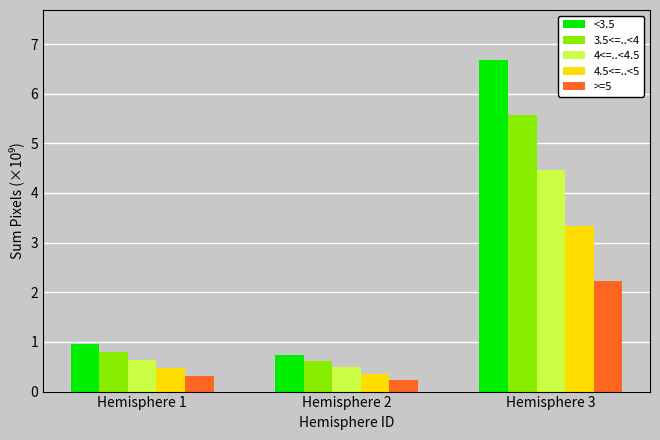

Reading right to left, transcribe all the data shown in this chart.

<3.5: Hemisphere 3=6.7	Hemisphere 2=0.7	Hemisphere 1=1.0
3.5<=..<4: Hemisphere 3=5.6	Hemisphere 2=0.6	Hemisphere 1=0.8
4<=..<4.5: Hemisphere 3=4.5	Hemisphere 2=0.5	Hemisphere 1=0.6
4.5<=..<5: Hemisphere 3=3.3	Hemisphere 2=0.4	Hemisphere 1=0.5
>=5: Hemisphere 3=2.2	Hemisphere 2=0.2	Hemisphere 1=0.3